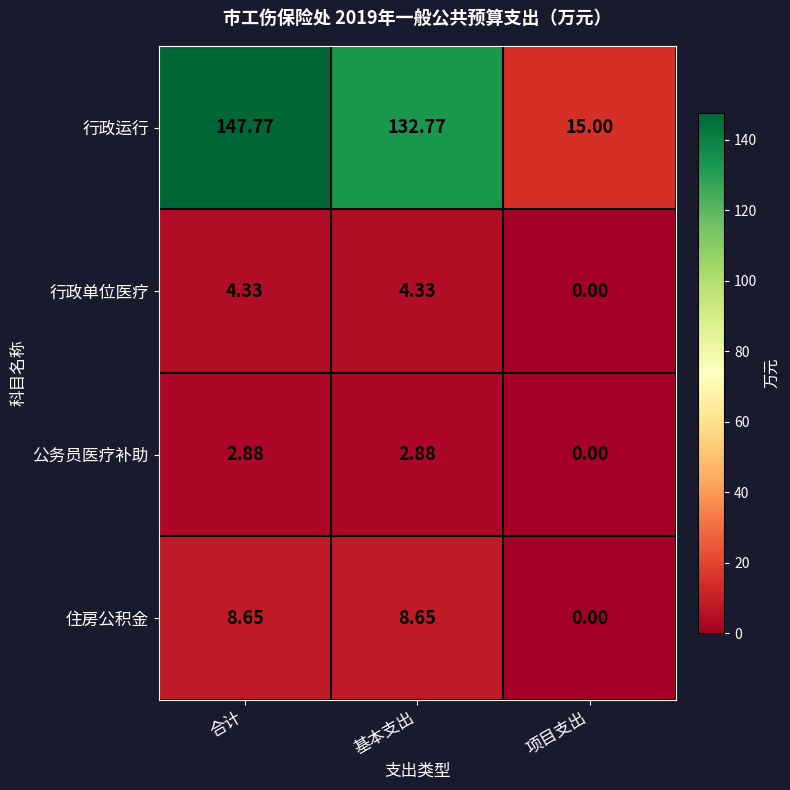

Count the number of data series in this chart.

4